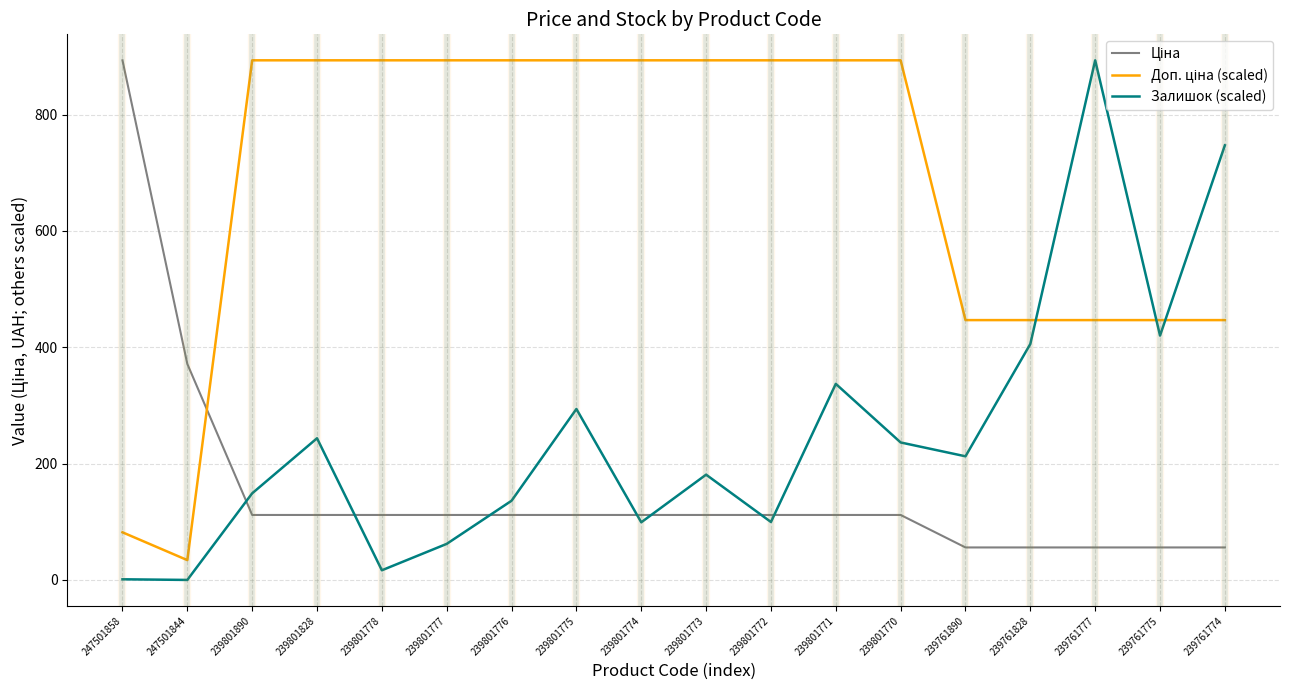

True or false: Залишок (scaled) has a value of 337.1 at 239801771.

True